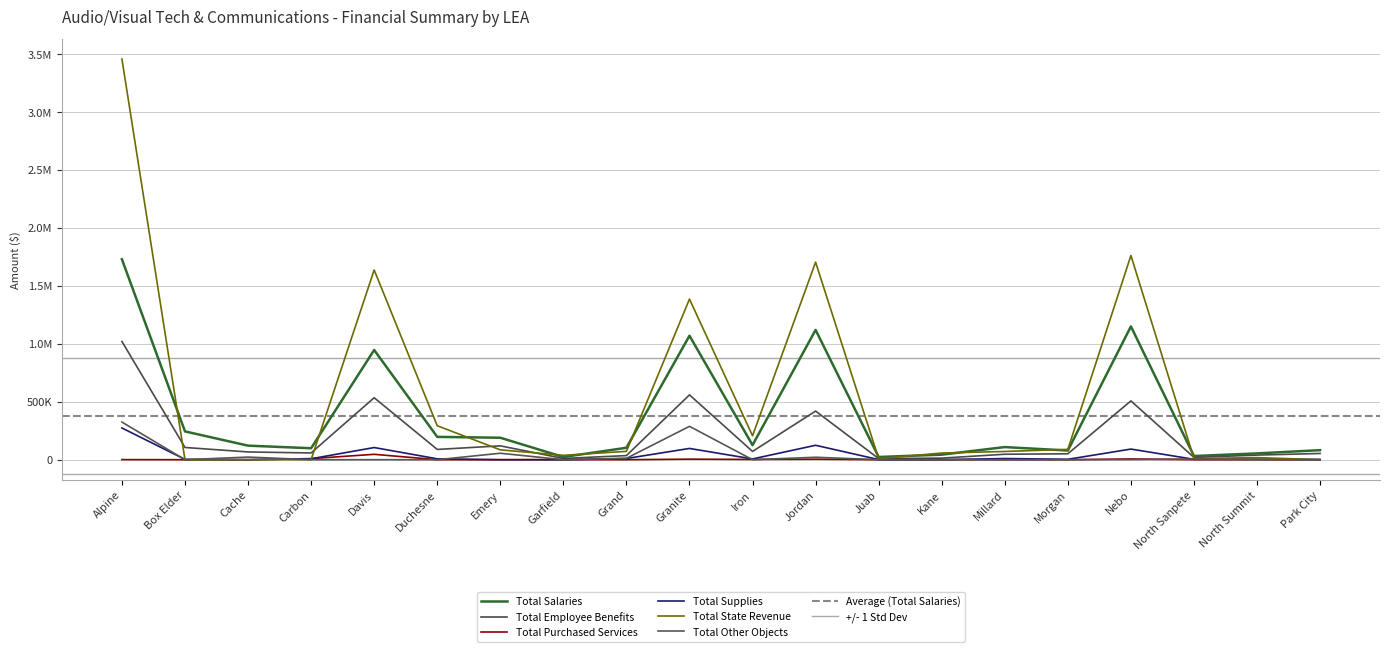

At which label does Total State Revenue first exceed 71924?

Alpine